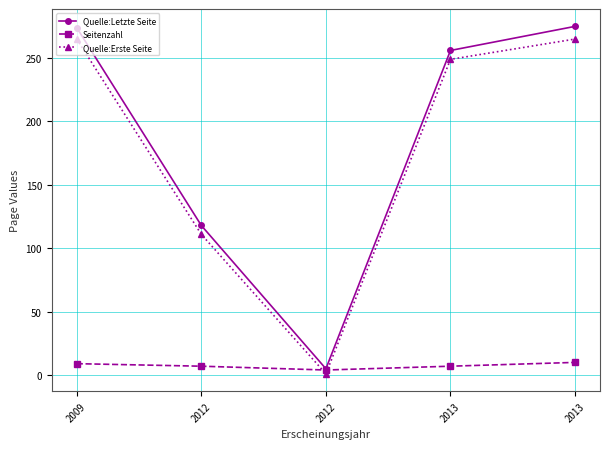

At how many categories does at least one series exceed 231?

3